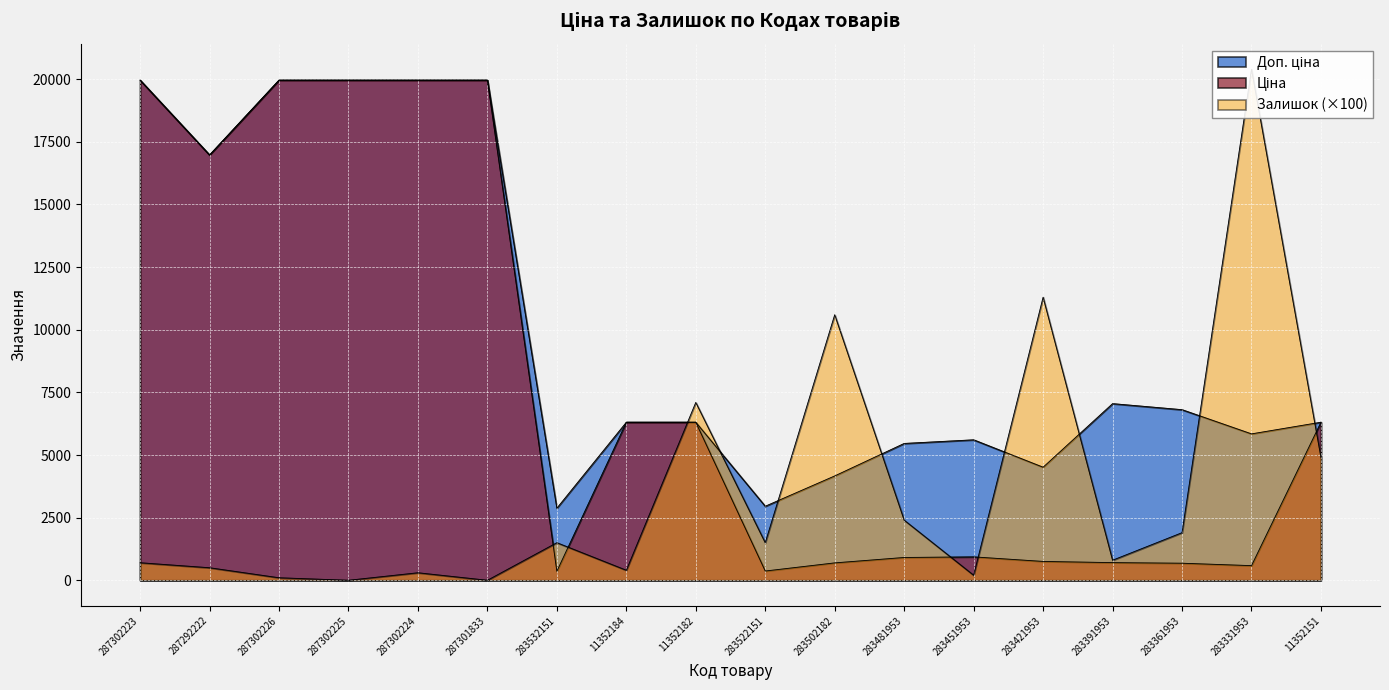

List the series in order of their peak value, lowest first.

Ціна, Доп. ціна, Залишок